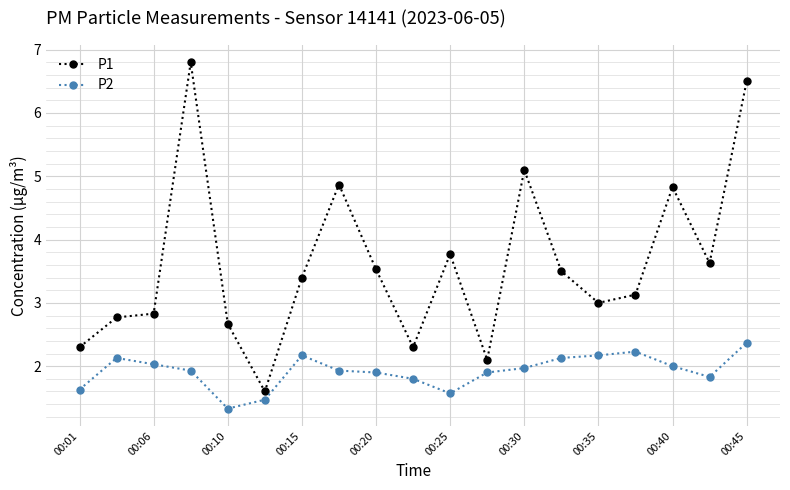

Which series has the largest range (max minus min)?

P1